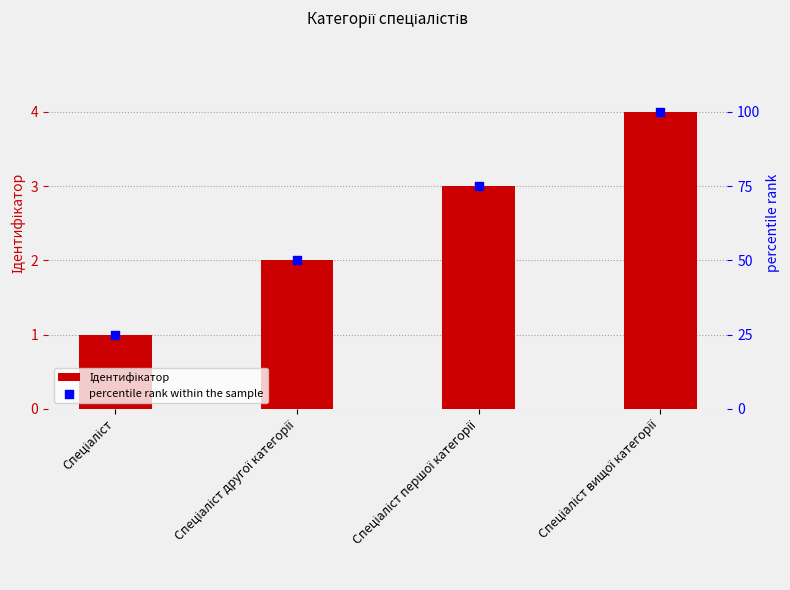

Which series reaches the minimum Y coordinate?

Ідентифікатор